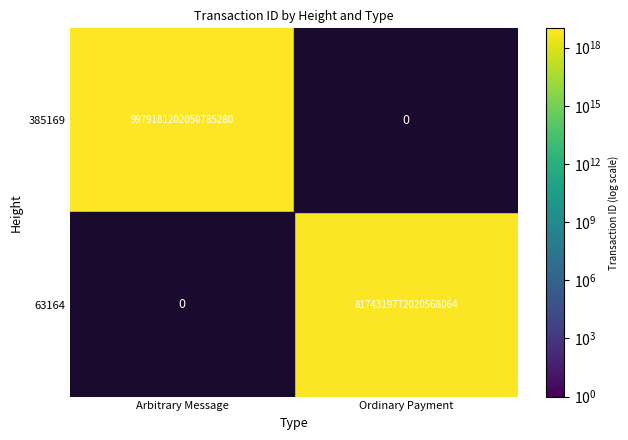

Is the value of 63164 at Ordinary Payment greater than the value of 385169 at Arbitrary Message?

No